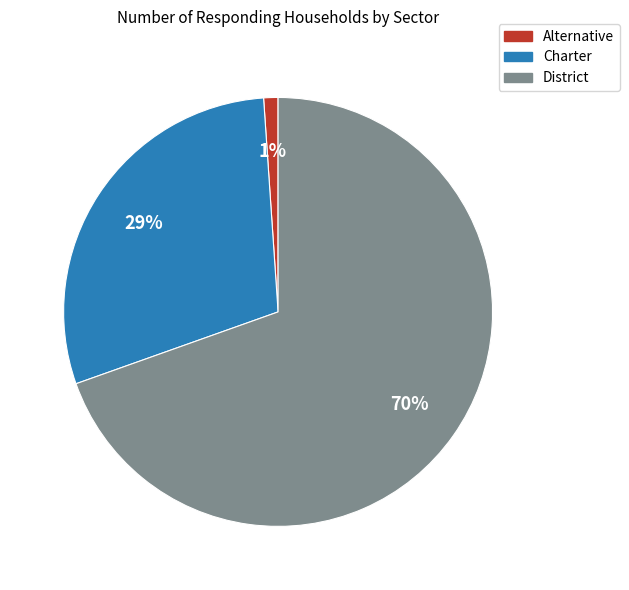

True or false: District accounts for 70% of the total.

True